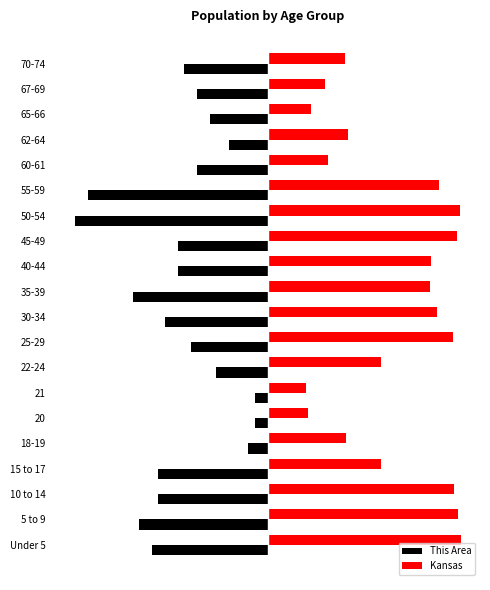

What is the maximum value shown in the chart?

30.0